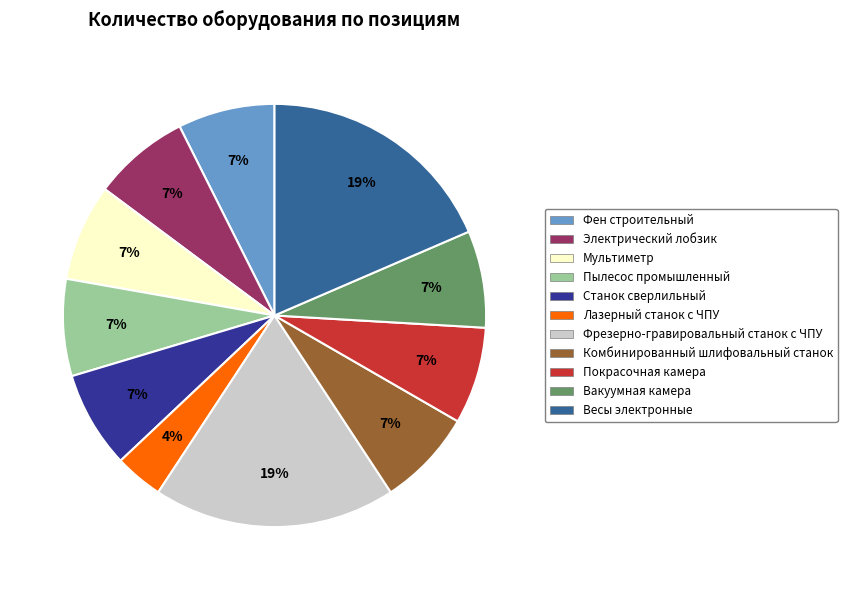

Is Фрезерно-гравировальный станок с ЧПУ the majority of the pie?

No